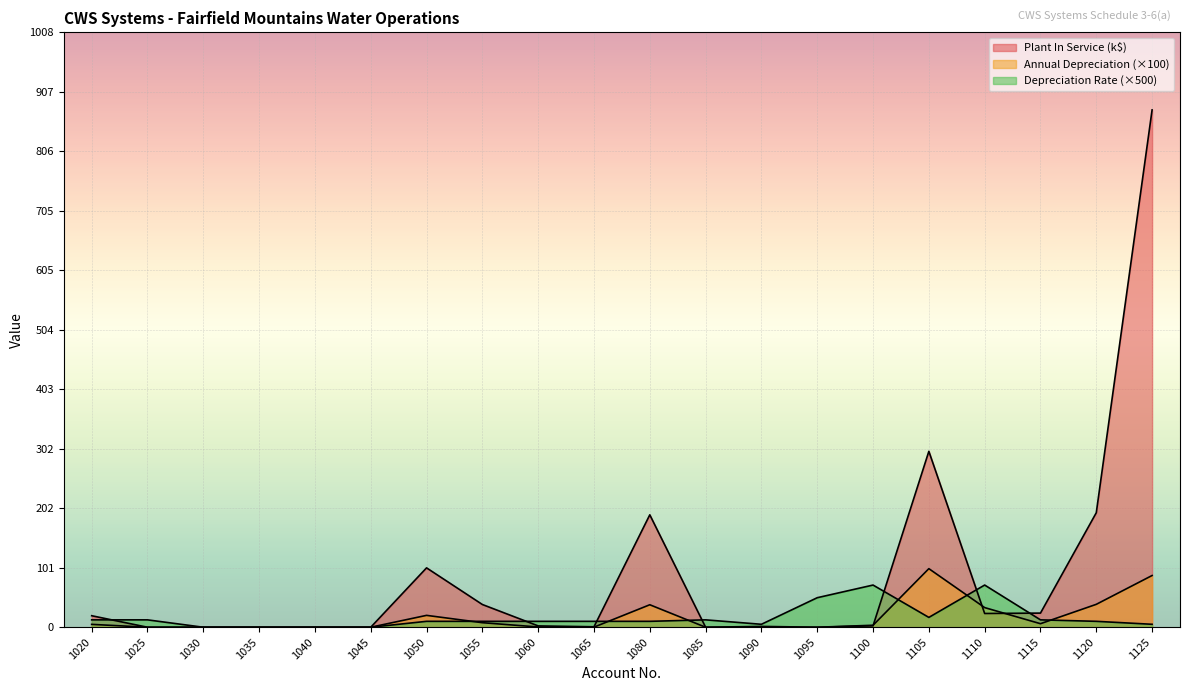

Between which two adjacent categories do Annual Depreciation and Depreciation Rate first intersect?

1050 and 1055